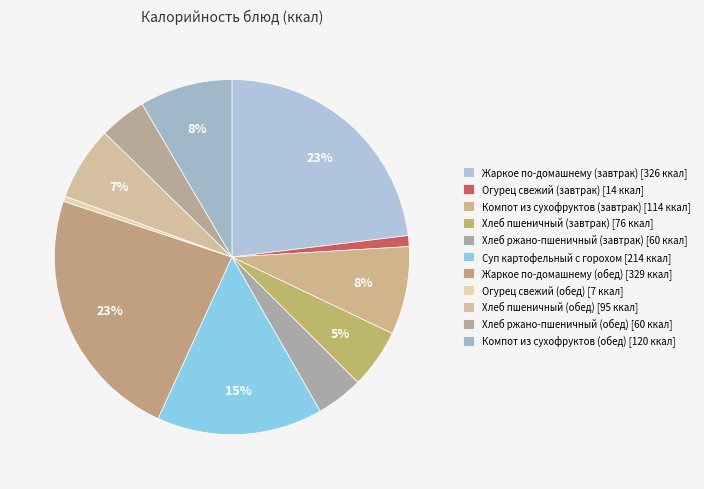

Is Суп картофельный с горохом the majority of the pie?

No